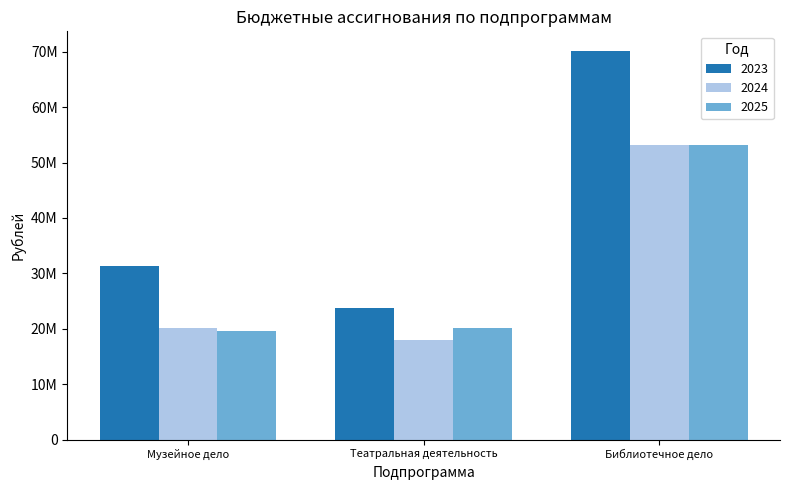

What are all the series names shown in the legend?

2023, 2024, 2025